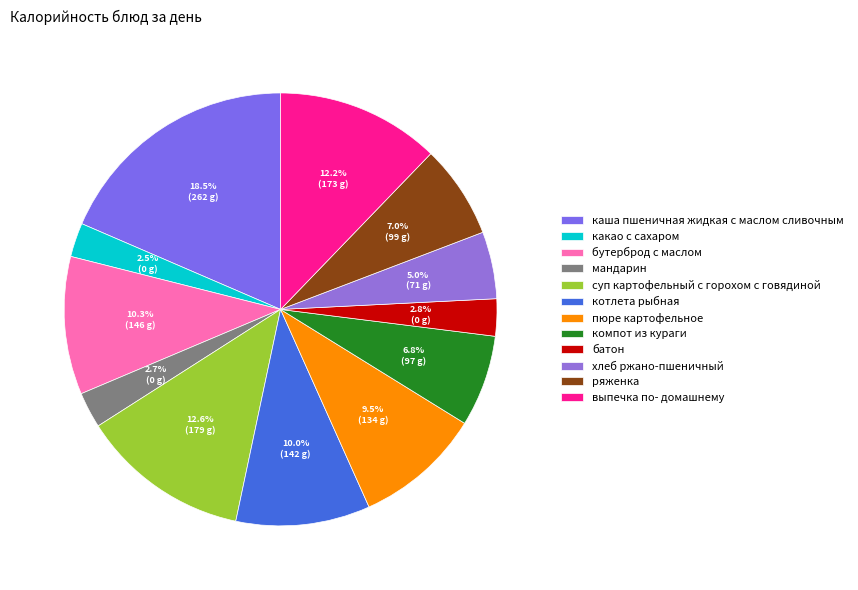

True or false: каша пшеничная жидкая с маслом сливочным accounts for 30% of the total.

False